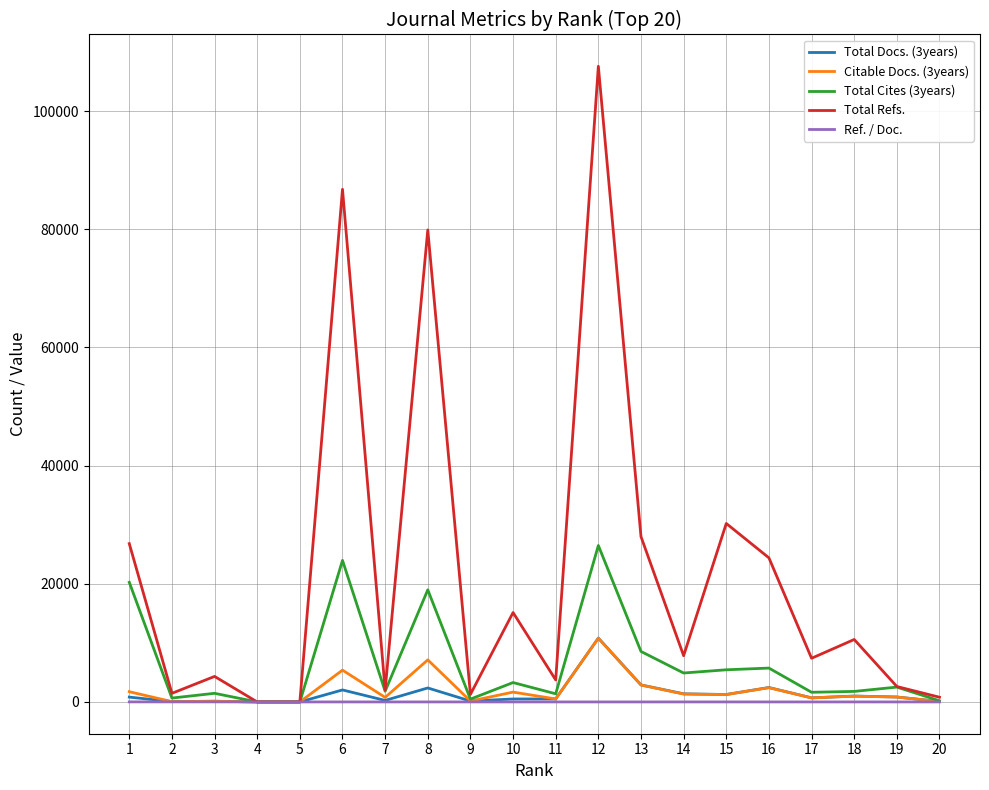

Is it true that Total Refs. equals 27981 at 13?

True